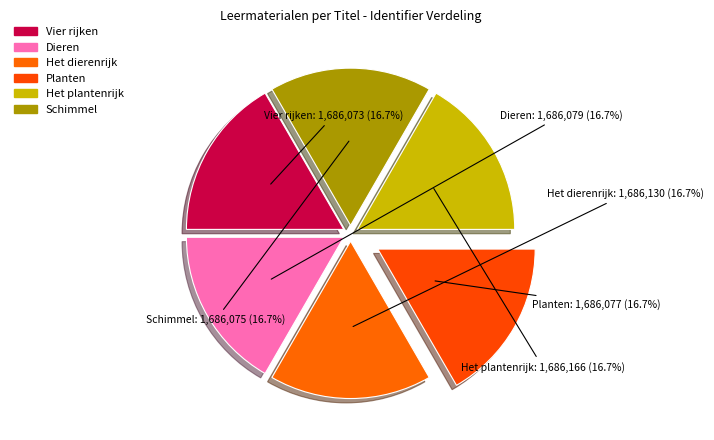

To the nearest percent, what percentage of the pie is Het dierenrijk?

17%